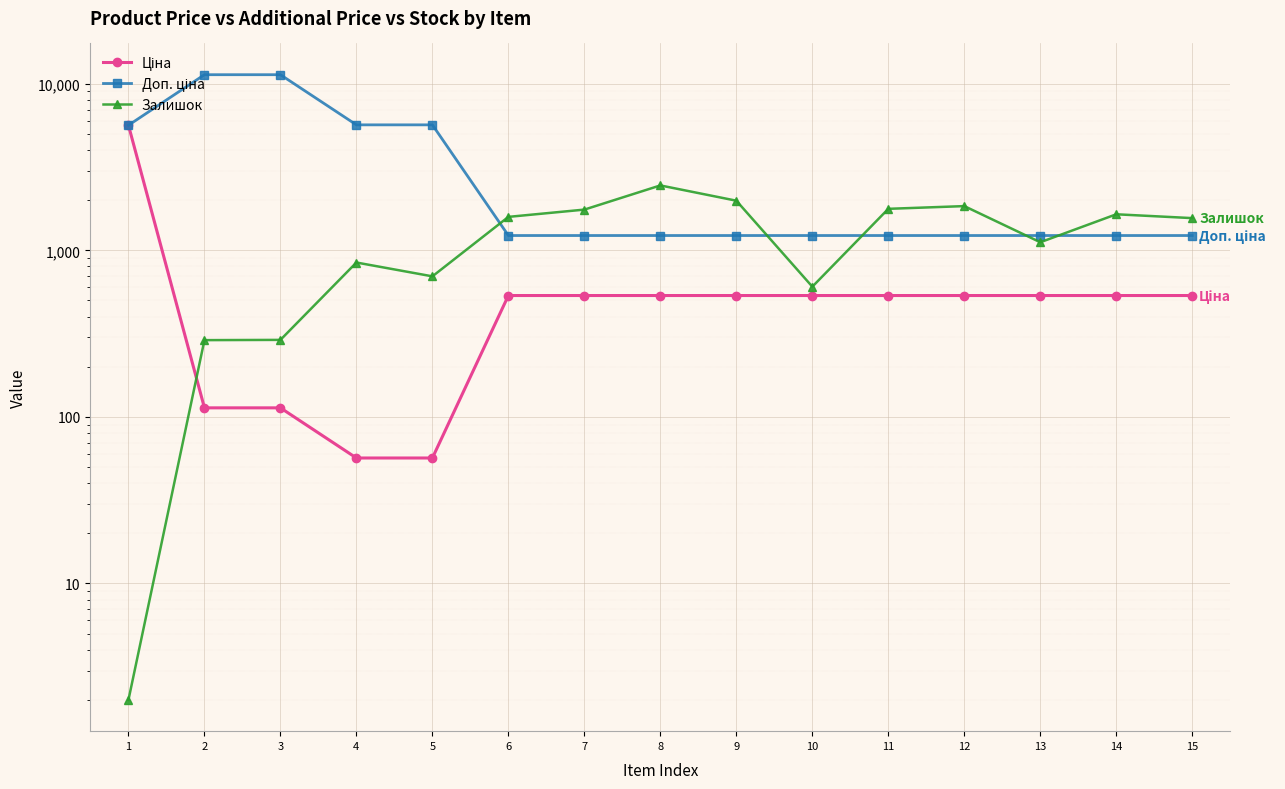

What is the greatest value displayed?

11334.0